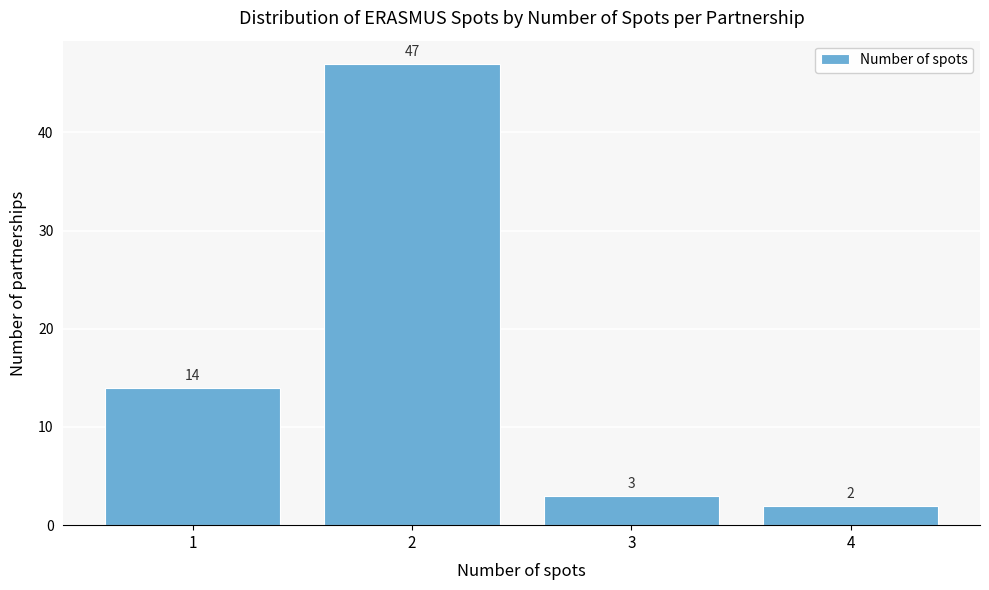

Reading left to right, transcribe this chart: for each bar, give the range it covers on the x-axis and its height.

0.5 to 1.5: 14
1.5 to 2.5: 47
2.5 to 3.5: 3
3.5 to 4.5: 2